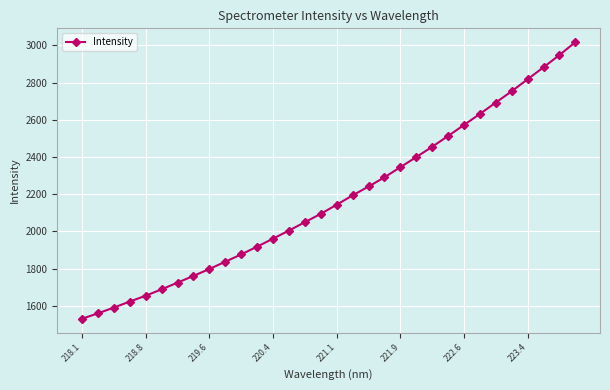

How many lines are shown in the chart?

1